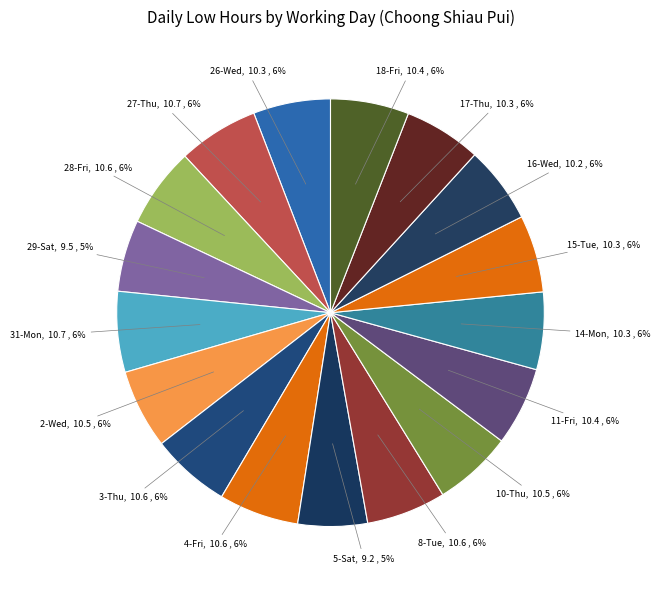

Count the number of slices in the pie.

17